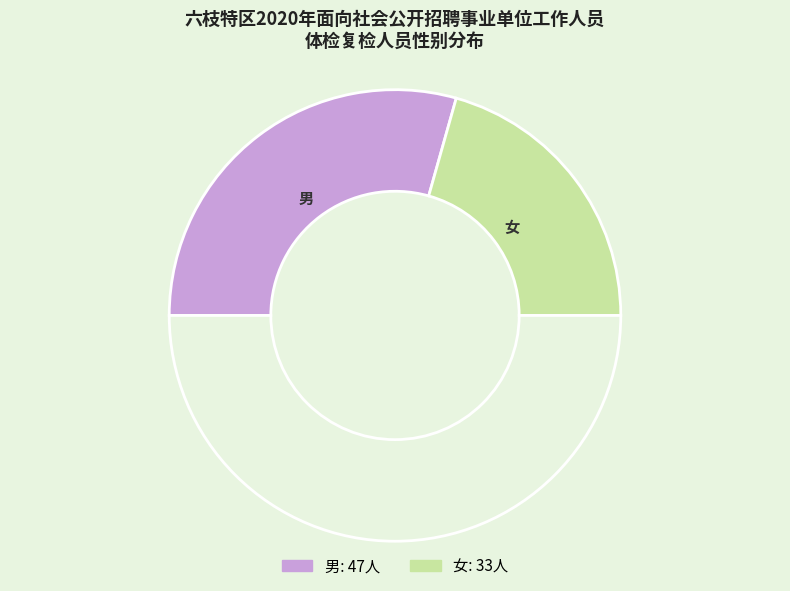

Count the number of slices in the pie.

3